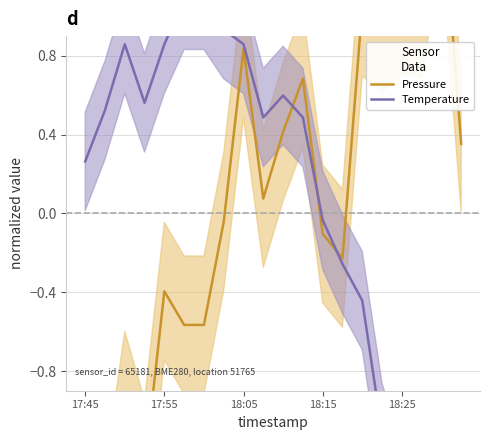

Read the Pressure value at 15.

1.0